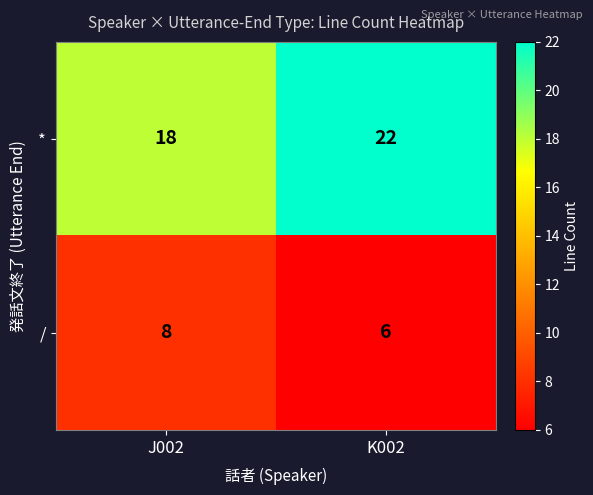

Is the value of * at K002 greater than the value of / at J002?

Yes